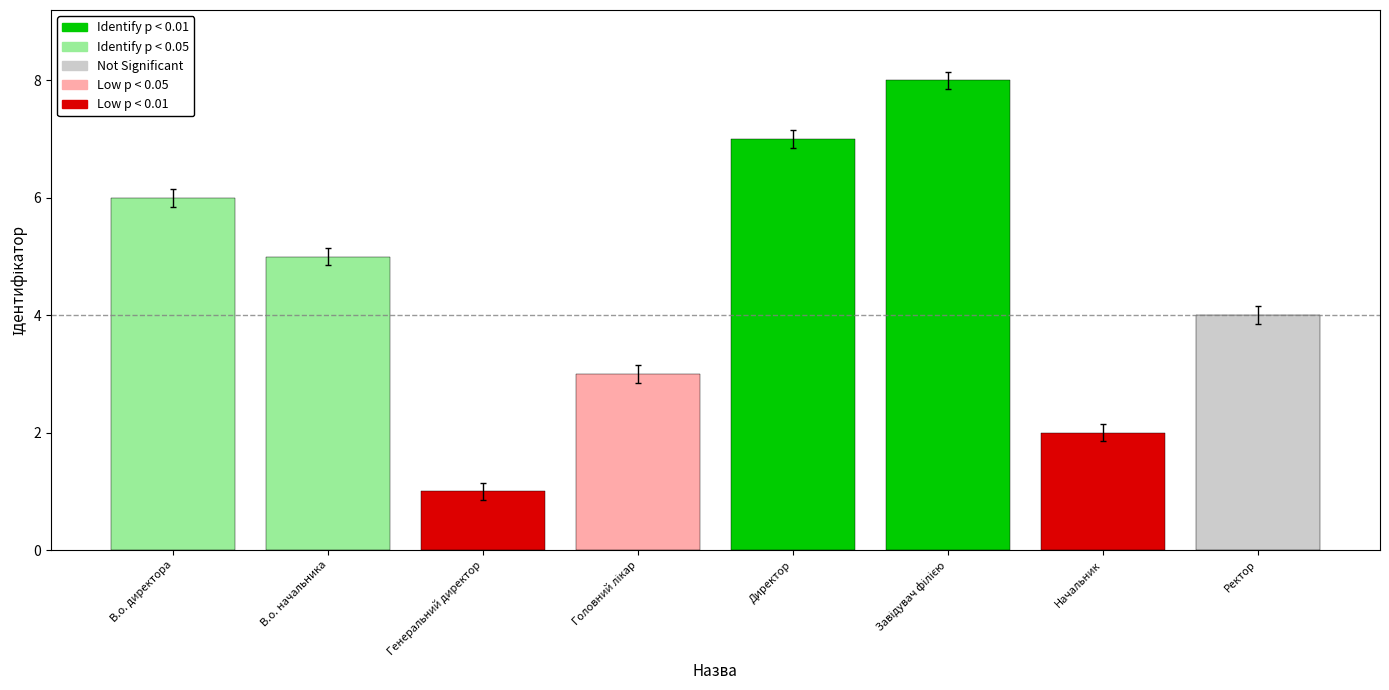

How many bars are there in total?

8